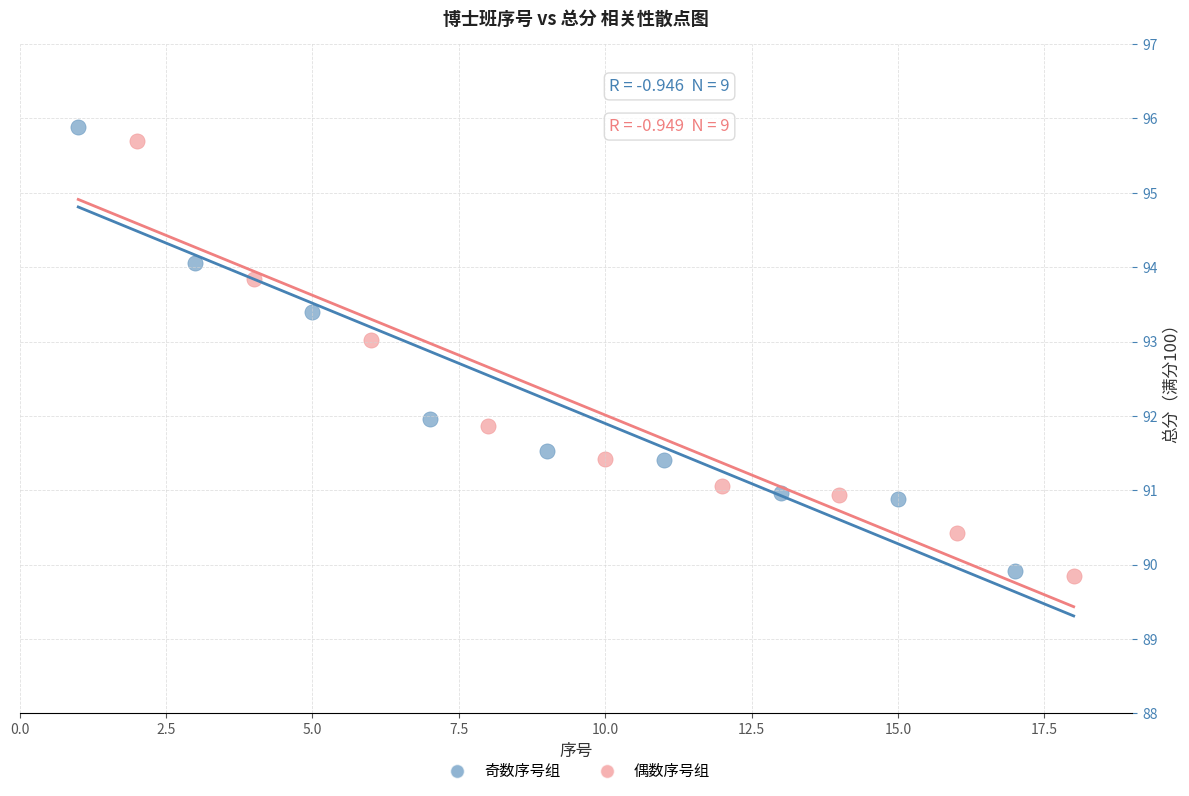

Which series has the widest spread of Y values?

奇数序号组